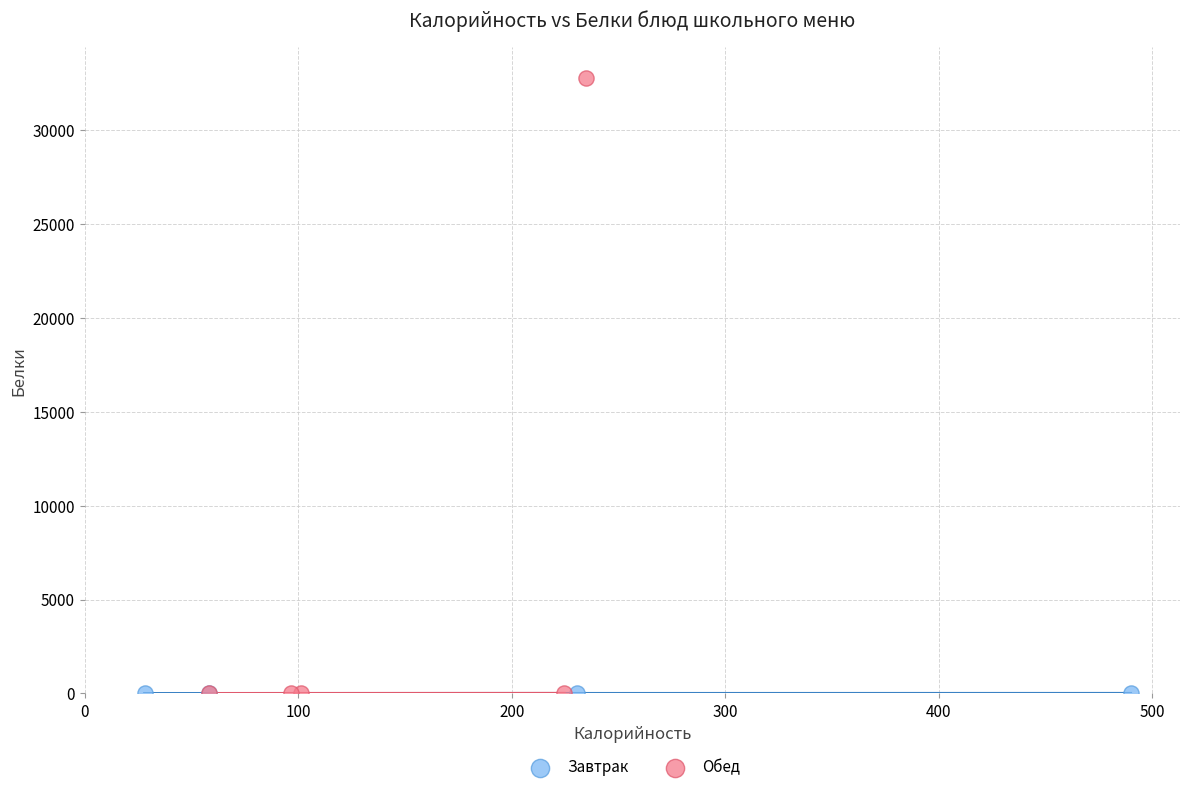

Which series reaches the maximum Y coordinate?

Обед